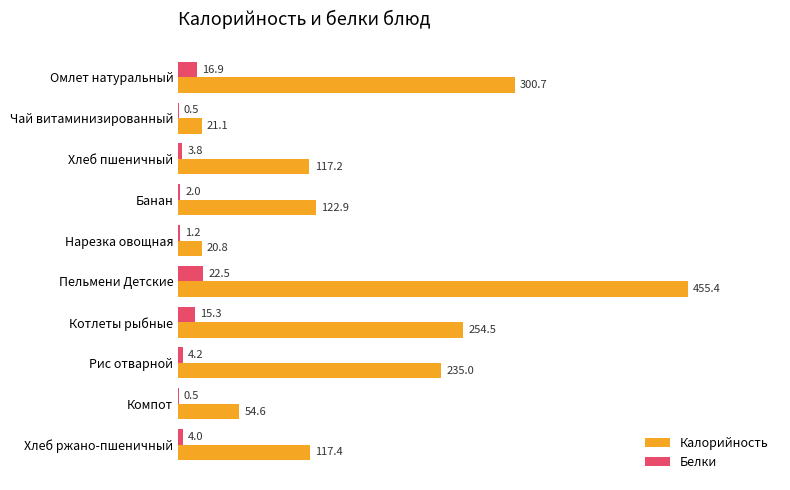

Which series has the largest range (max minus min)?

Калорийность